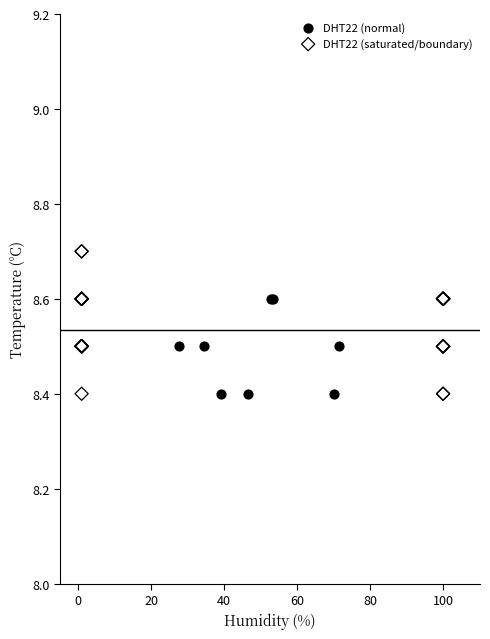

Which series has the widest spread of Y values?

DHT22 (saturated/boundary)